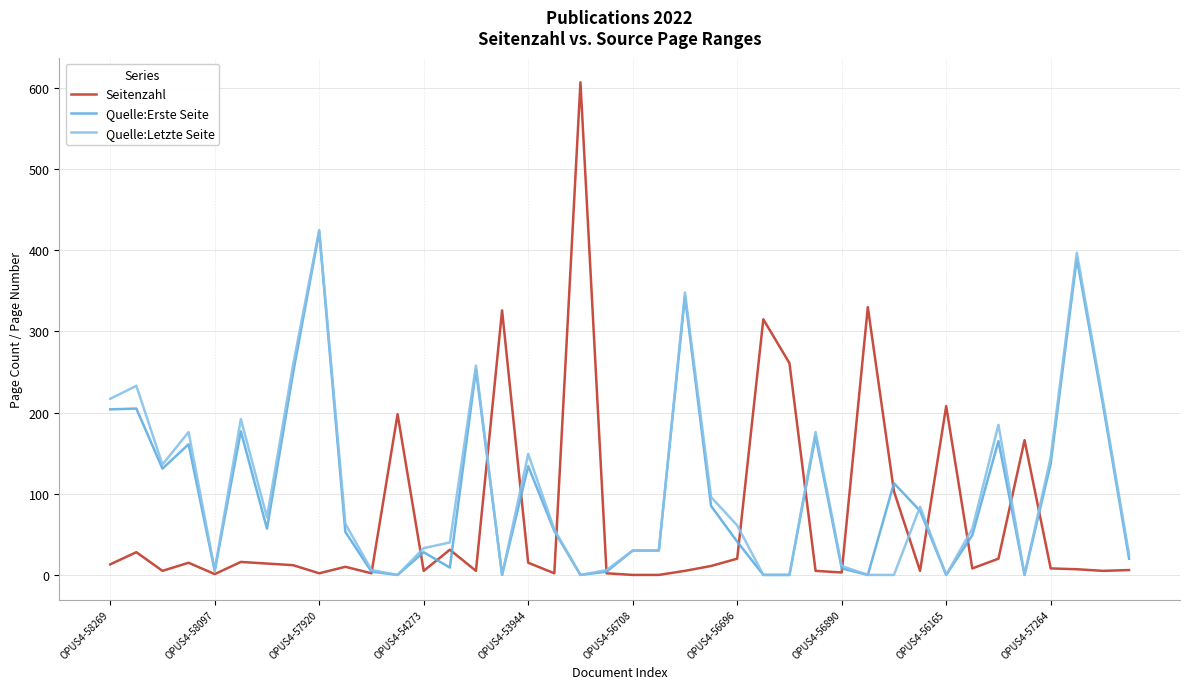

Which series has the largest range (max minus min)?

Seitenzahl